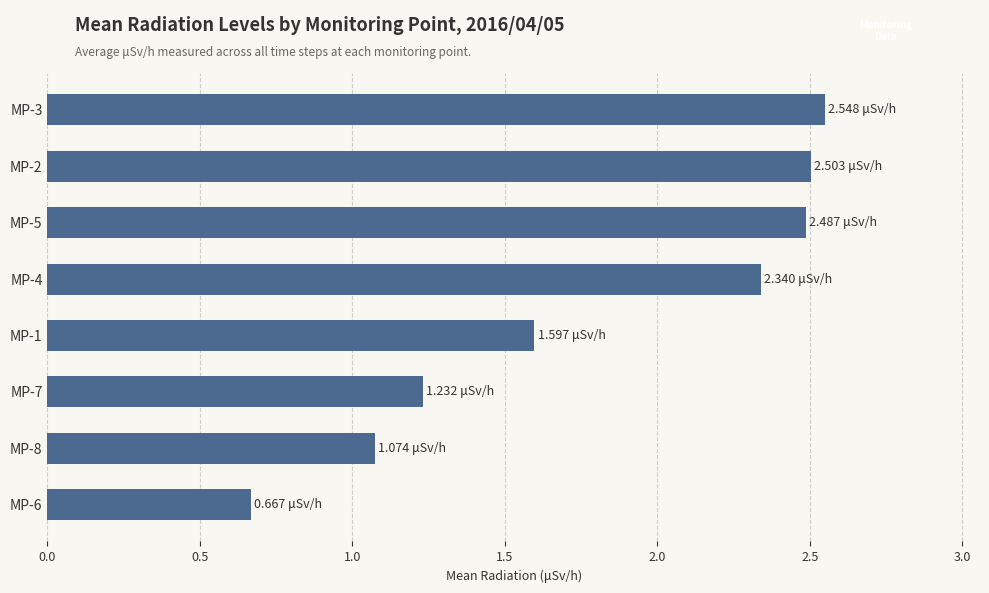

How many data points does each series have?

8